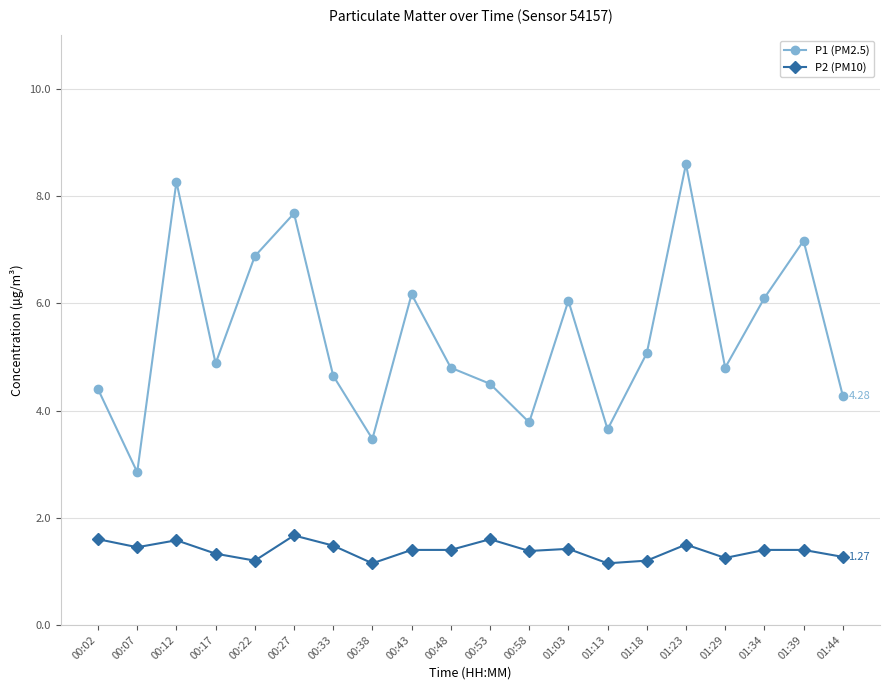

What is the spread (max minus min) of values at 00:33?

3.2